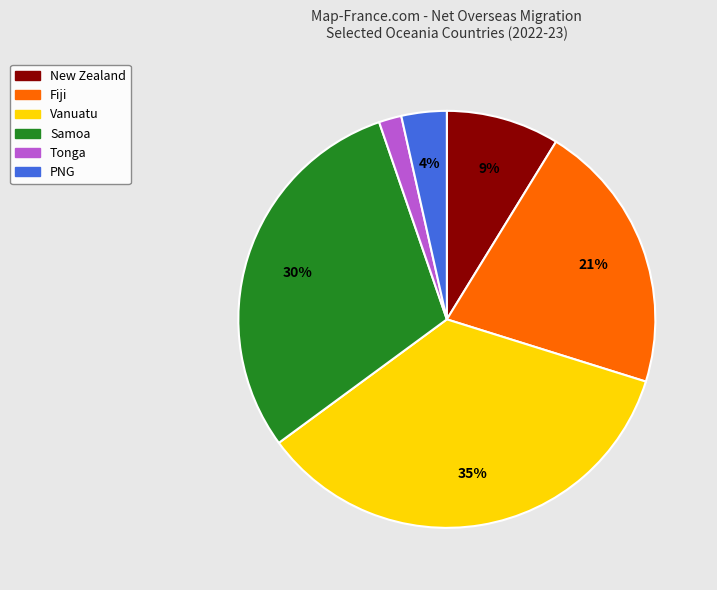

Count the number of slices in the pie.

6